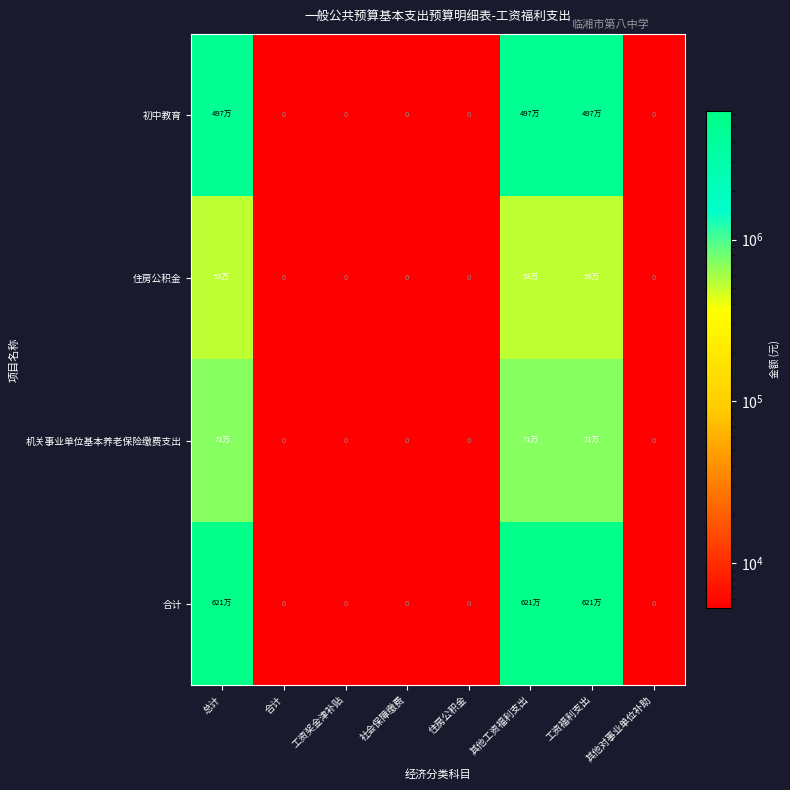

True or false: 合计 has a value of 2486.0 at 社会保障缴费.

False